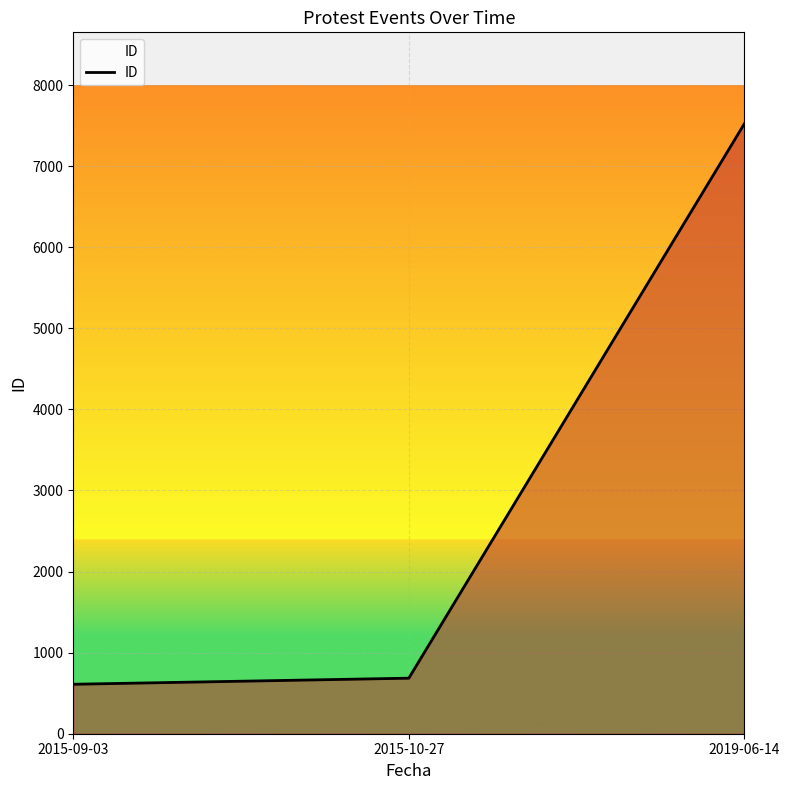

Reading left to right, what are all the values shown in this chart?

2015-09-03=610	2015-10-27=685	2019-06-14=7522